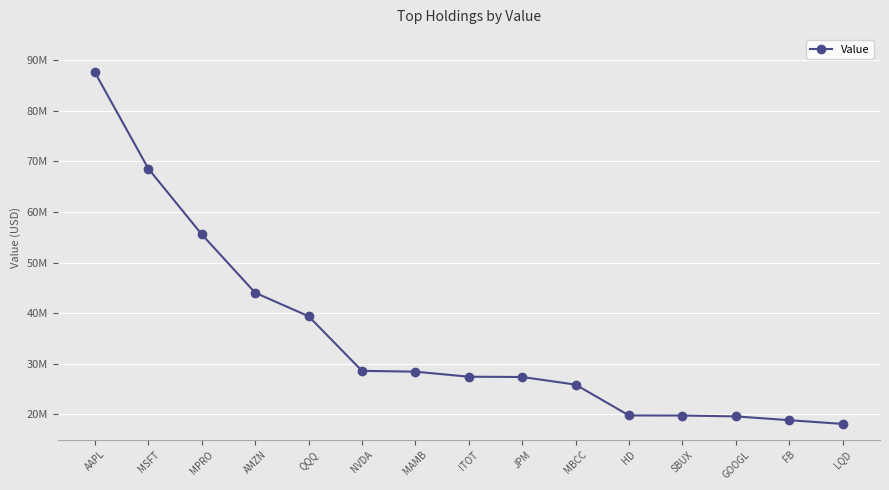

Does the chart have visible grid lines?

Yes